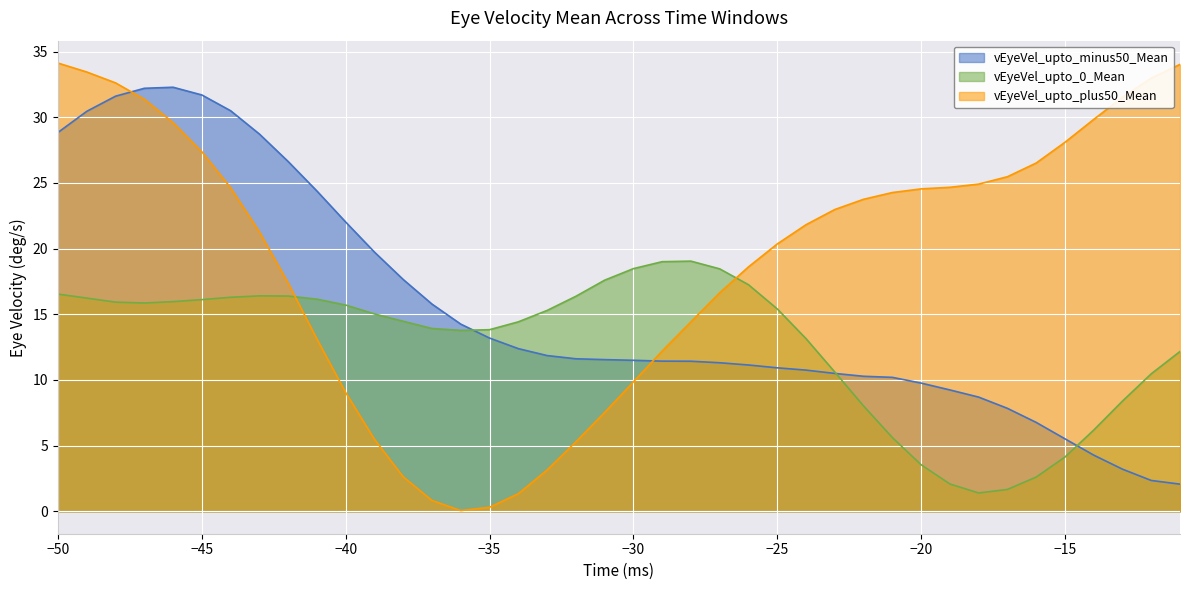

What is the difference between the highest and lowest values at −35?

13.5